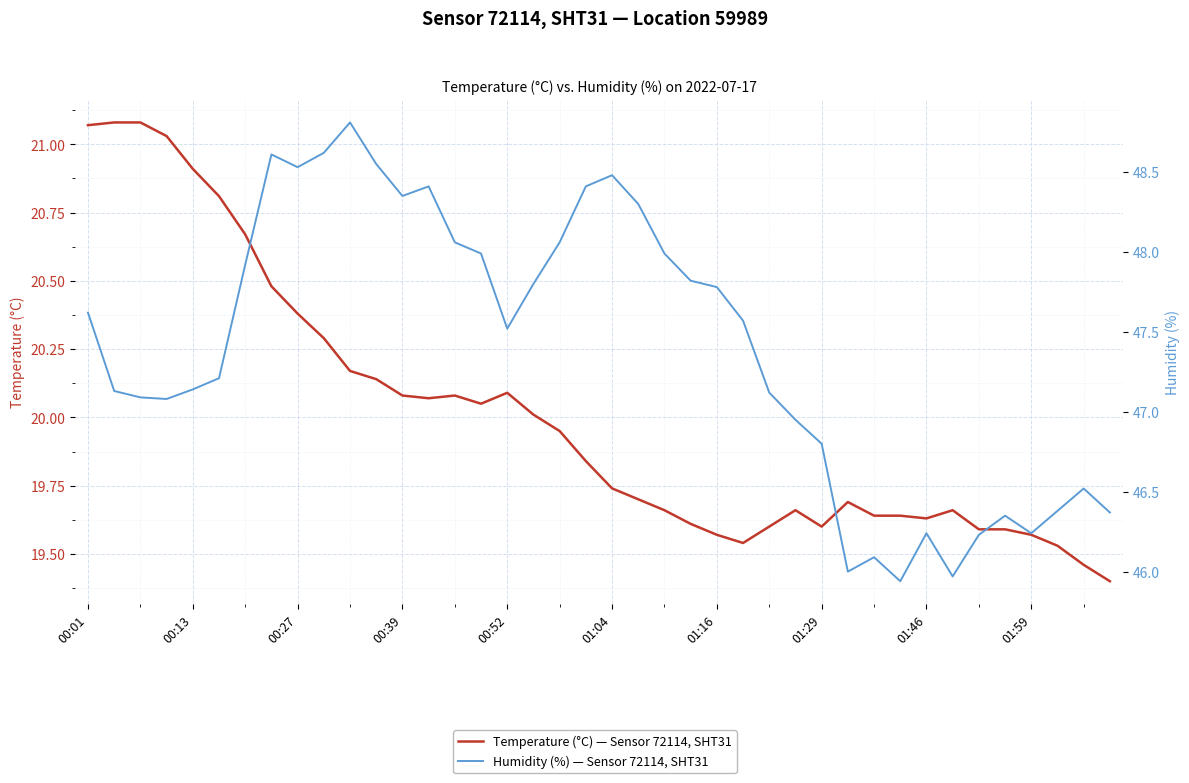

Where does the Humidity (%) — Sensor 72114, SHT31 series first go above 47?

00:01